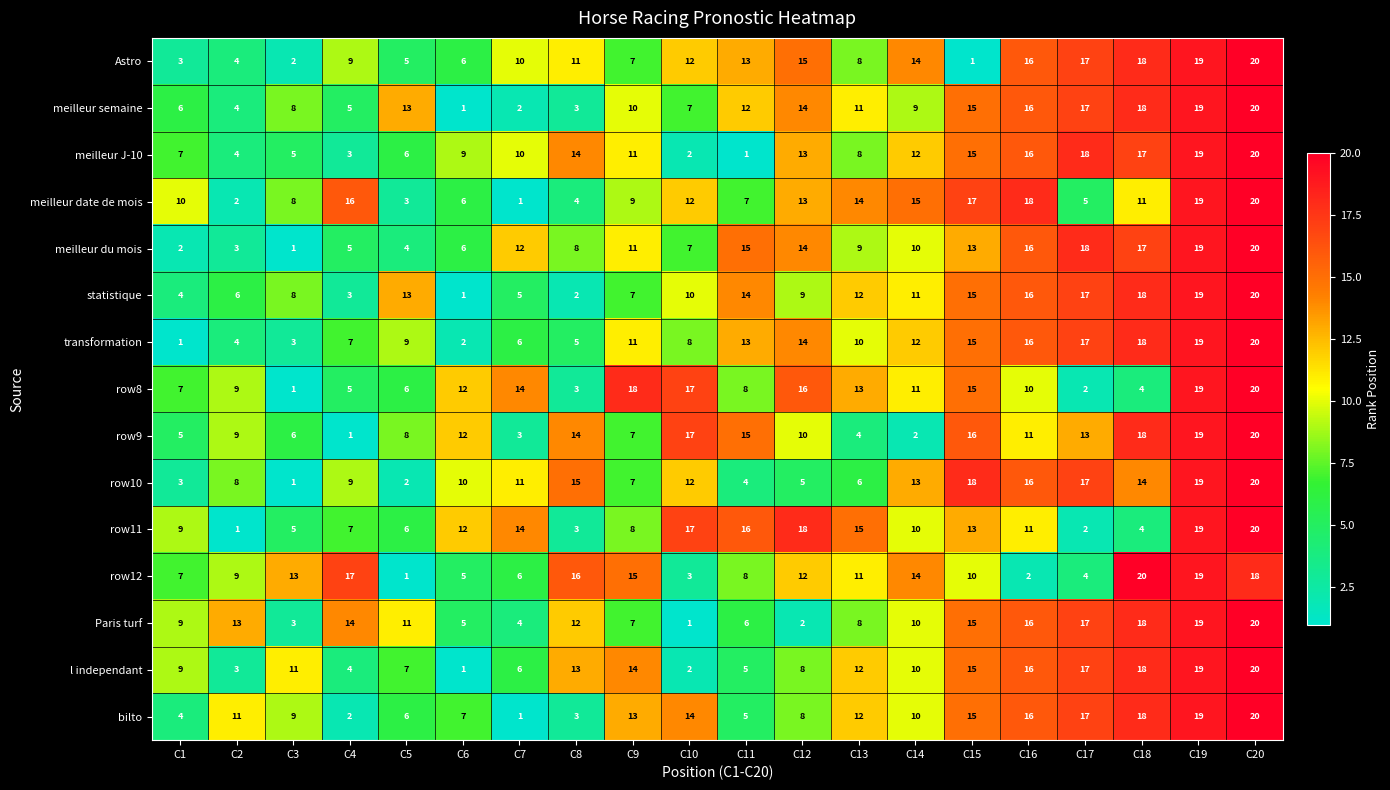

What value does the l independant series have at C14?

10